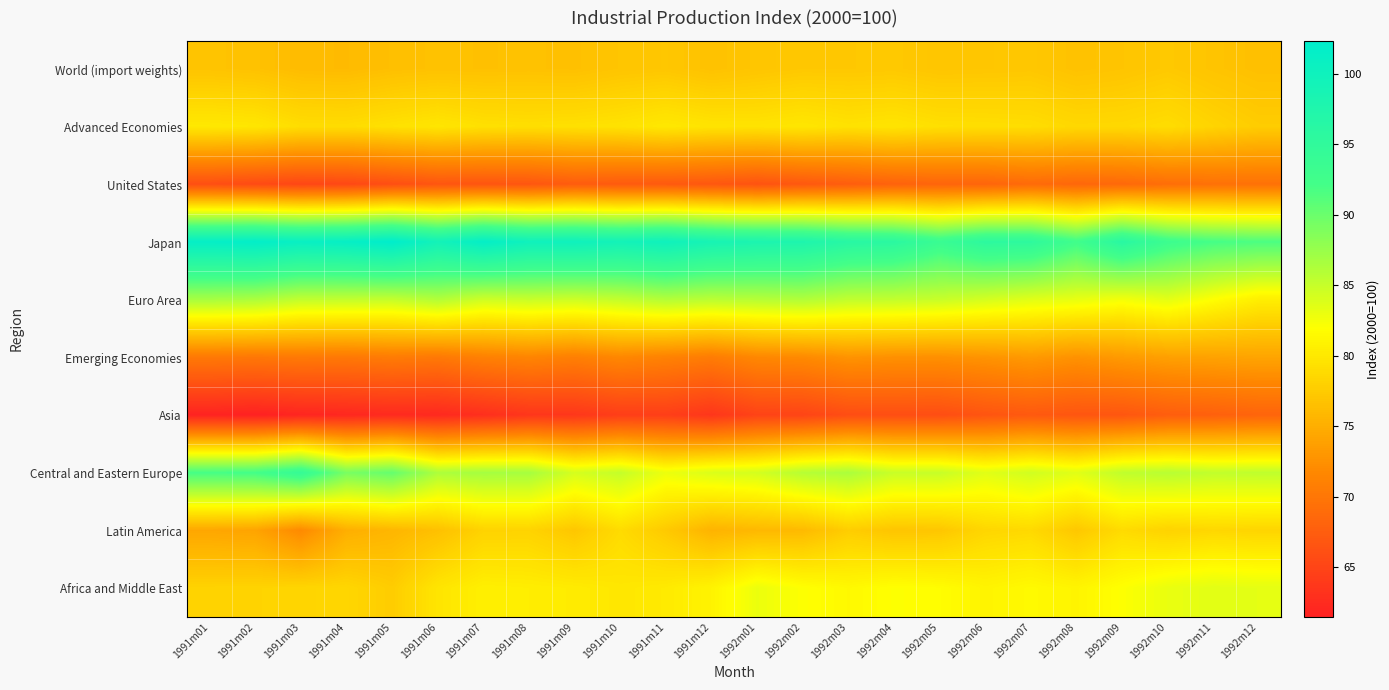

What is the difference between the highest and lowest values at 1992m09?

29.3